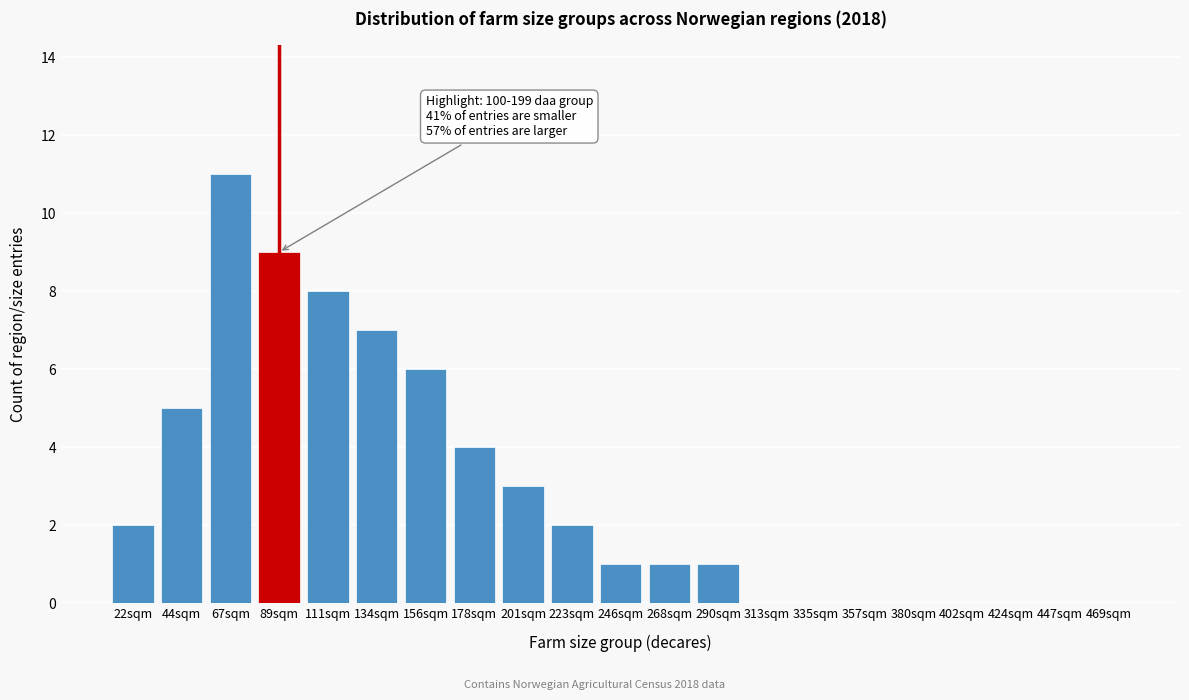

Reading left to right, extract all data points from this chart.

22sqm=2	44sqm=5	67sqm=11	89sqm=9	111sqm=8	134sqm=7	156sqm=6	178sqm=4	201sqm=3	223sqm=2	246sqm=1	268sqm=1	290sqm=1	313sqm=0	335sqm=0	357sqm=0	380sqm=0	402sqm=0	424sqm=0	447sqm=0	469sqm=0